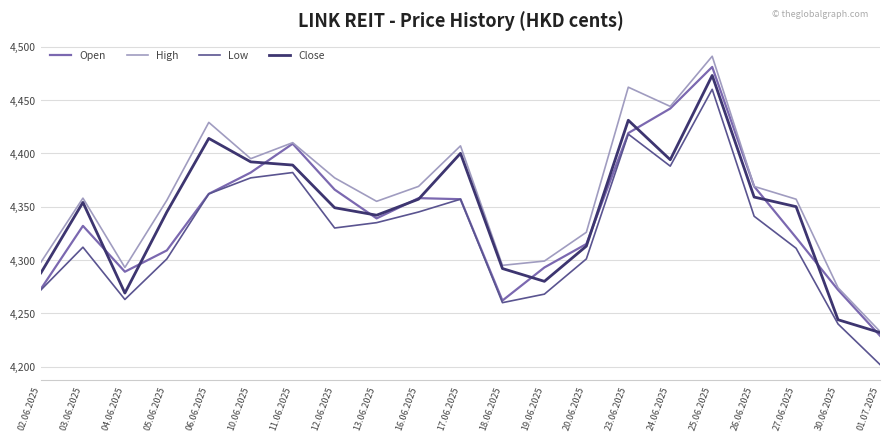

What position from the right is 11.06.2025?

15